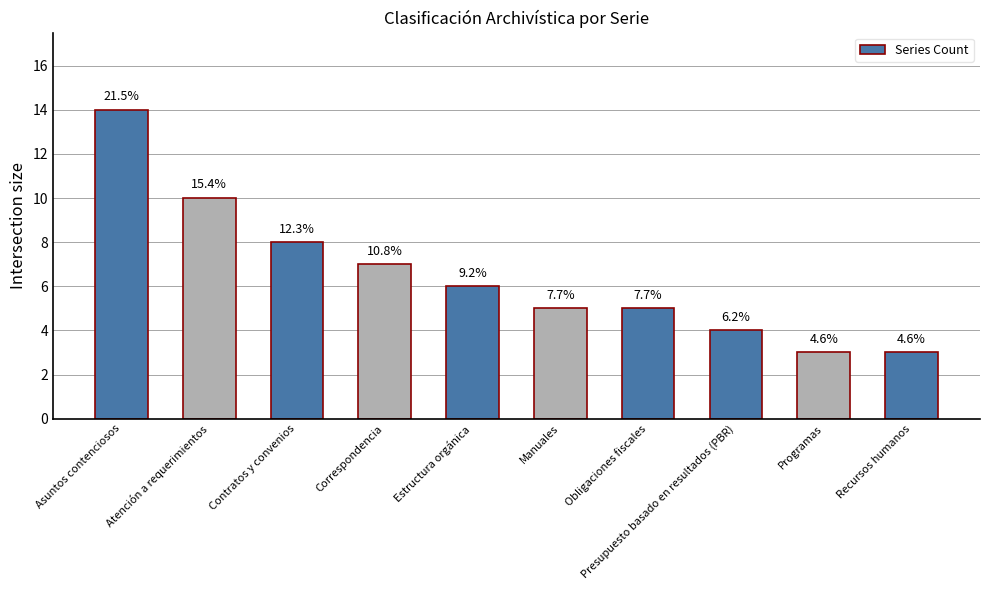

Are the bars horizontal?

No